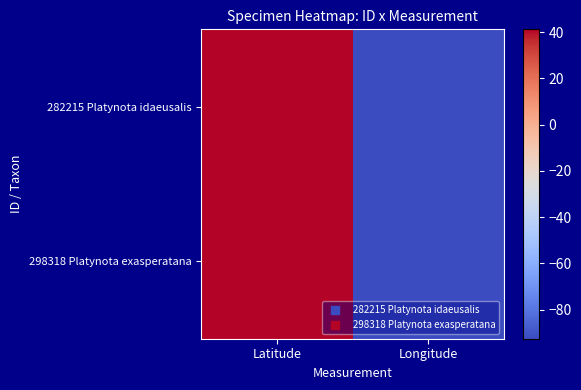

Between Longitude and Latitude, which is larger?

Latitude